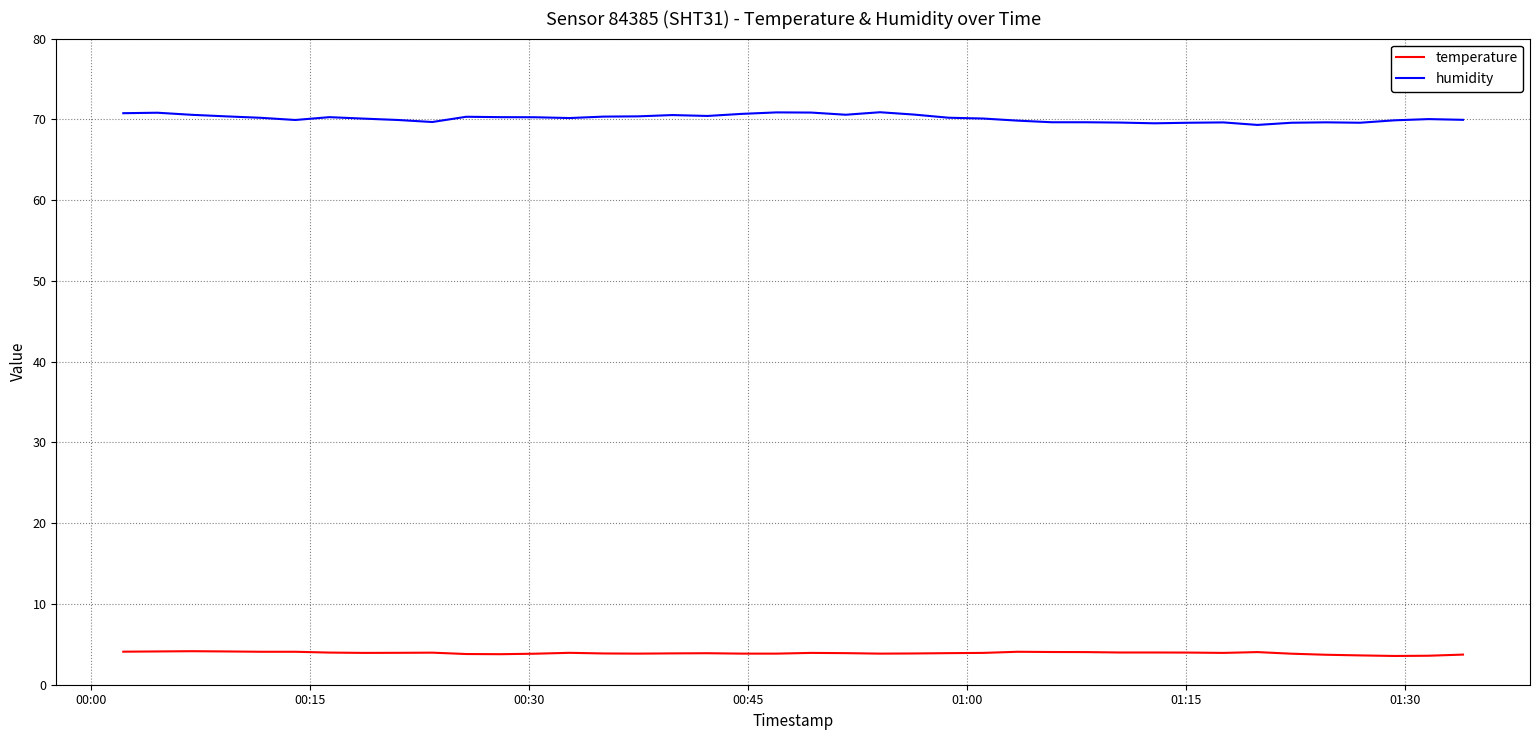

Rank the series by their average value, from highest to lowest.

humidity, temperature